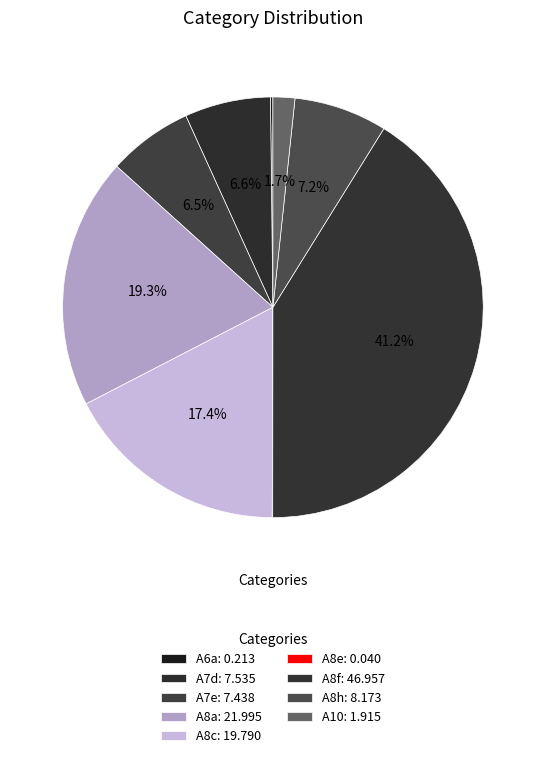

What is the largest slice in the pie chart?

A8f